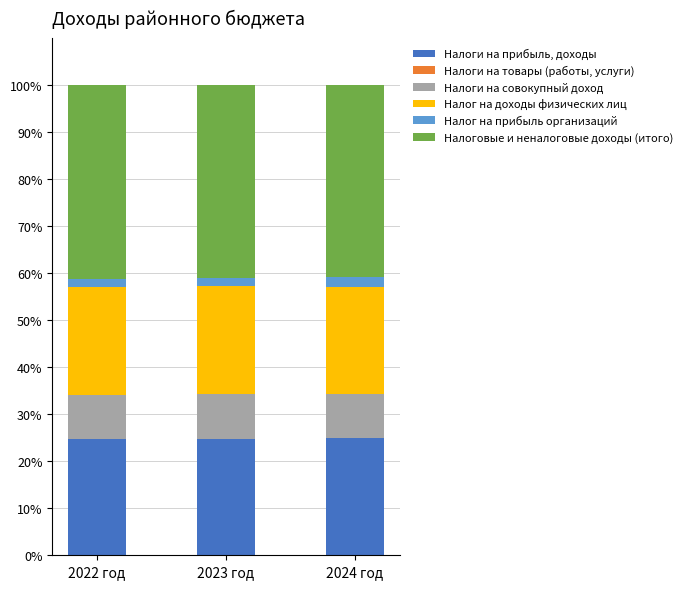

What is the highest value of the Налоги на прибыль, доходы series?

24.9